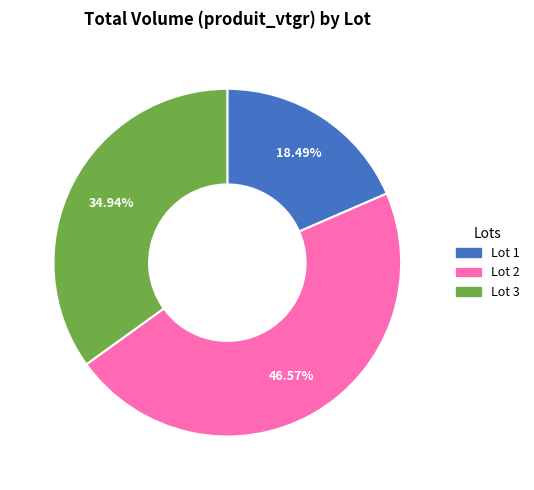

To the nearest percent, what is the combined percentage of Lot 3 and Lot 2?

82%